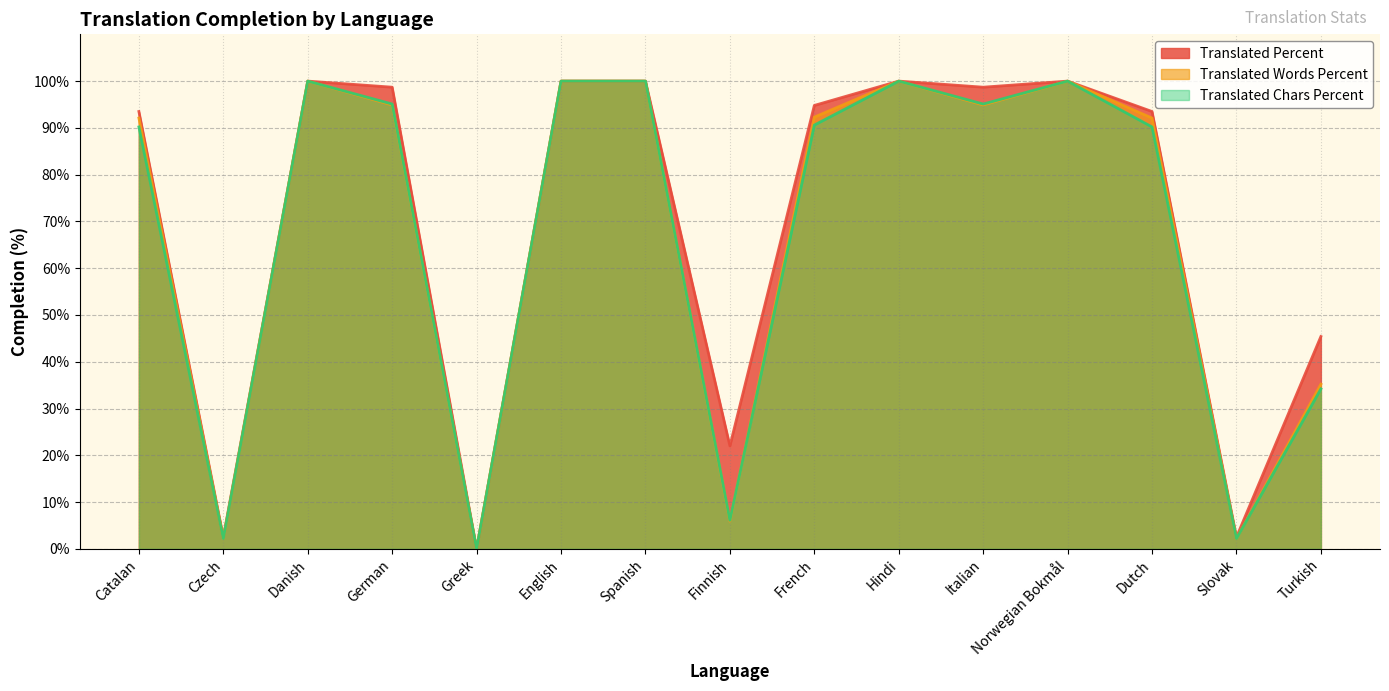

Between Slovak and Norwegian Bokmål, which is larger?

Norwegian Bokmål